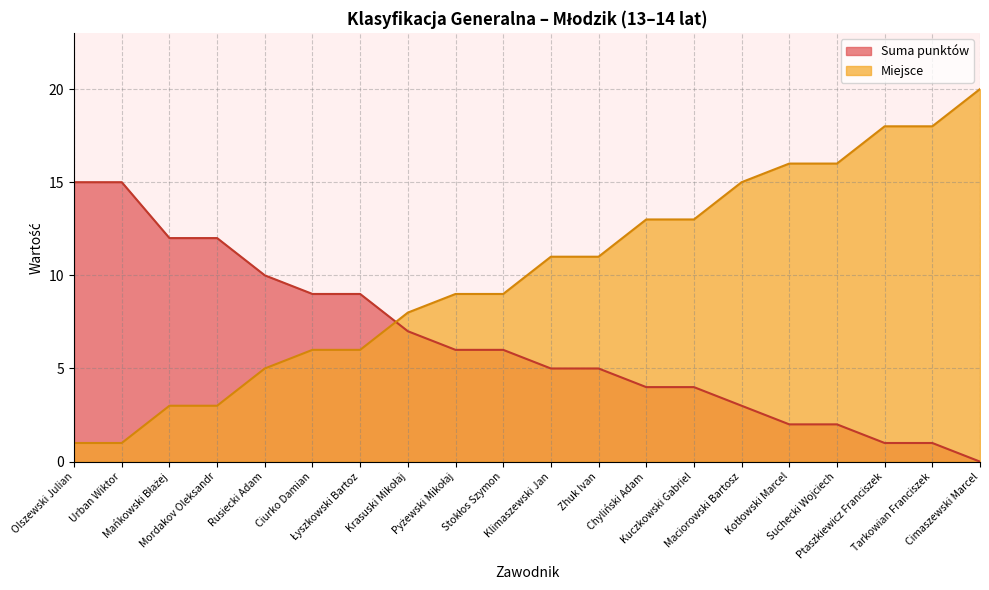

At which label does Miejsce first exceed 11?

Chyliński Adam